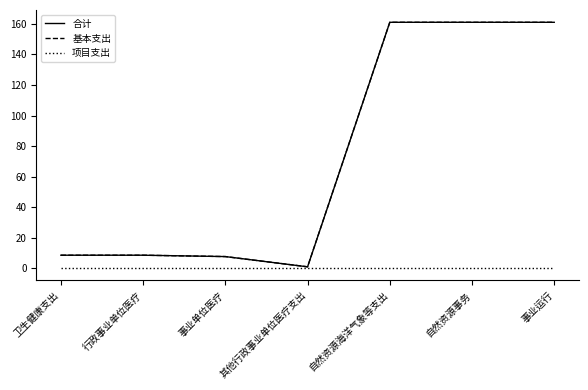

True or false: 项目支出 has more than 0 points higher than both neighbors.

False